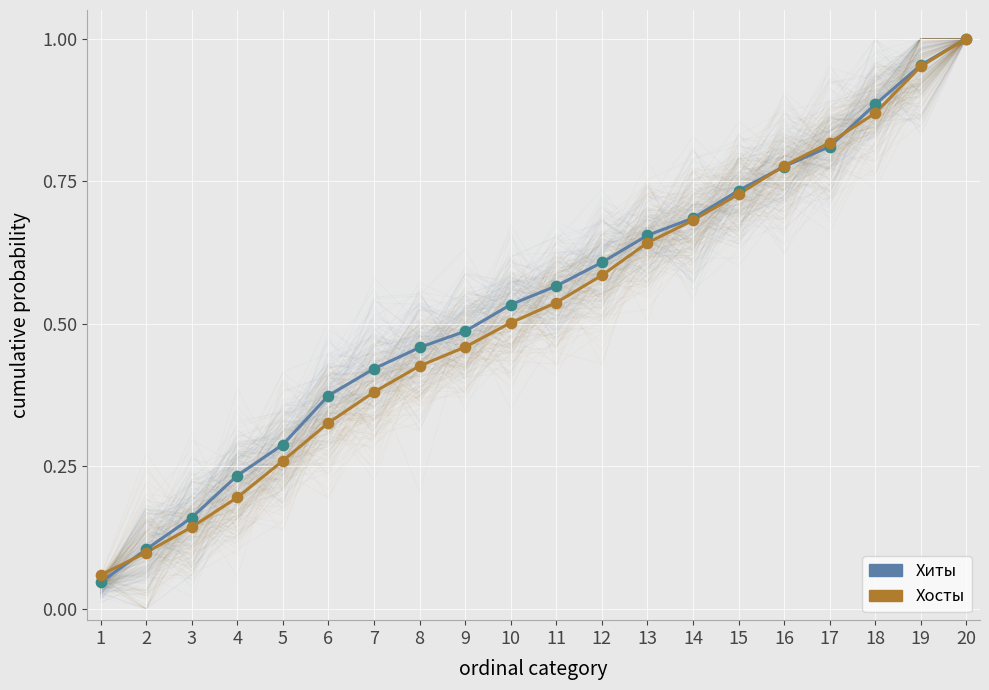

Which series reaches the maximum Y coordinate?

Хиты